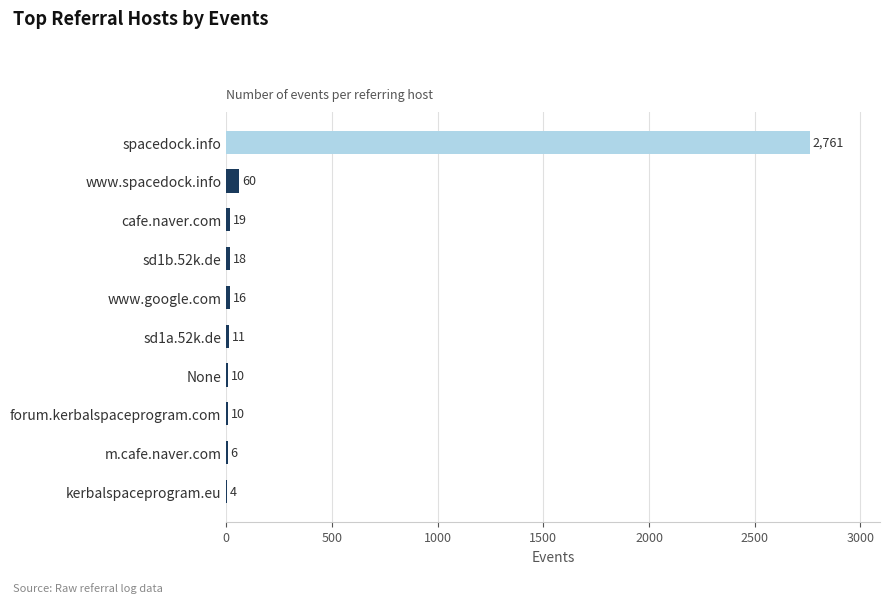

The value at spacedock.info is 1632. True or false?

False